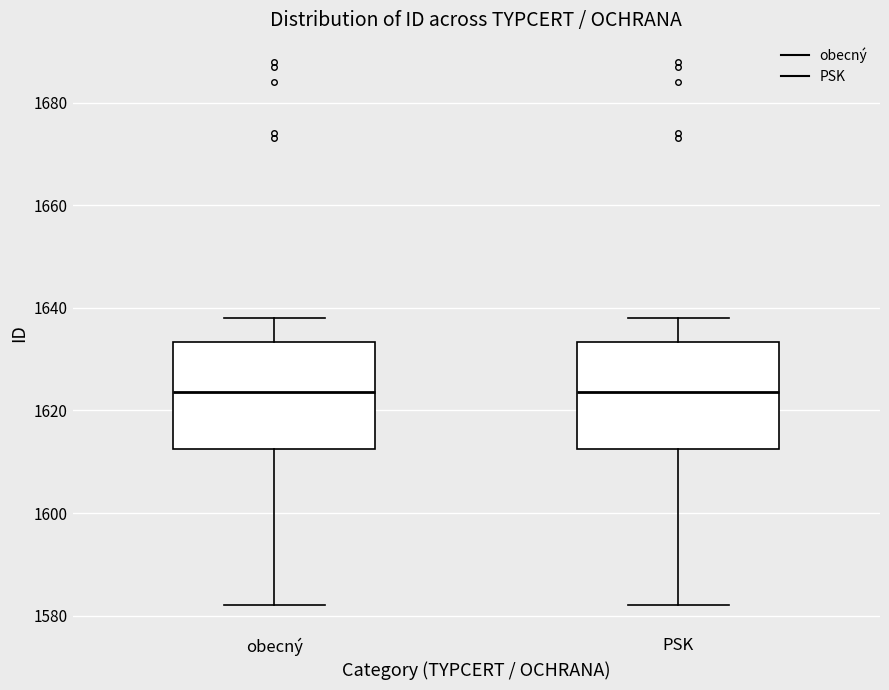

Reading left to right, read every box against the y-axis: the position of its median line, the range the box covers, and the ends of its whiskers. The values are not printed on the chart, so give them approximately, as read against the axis.

obecný: median 1624, box 1612 to 1634, whiskers 1582 to 1638
PSK: median 1624, box 1612 to 1634, whiskers 1582 to 1638